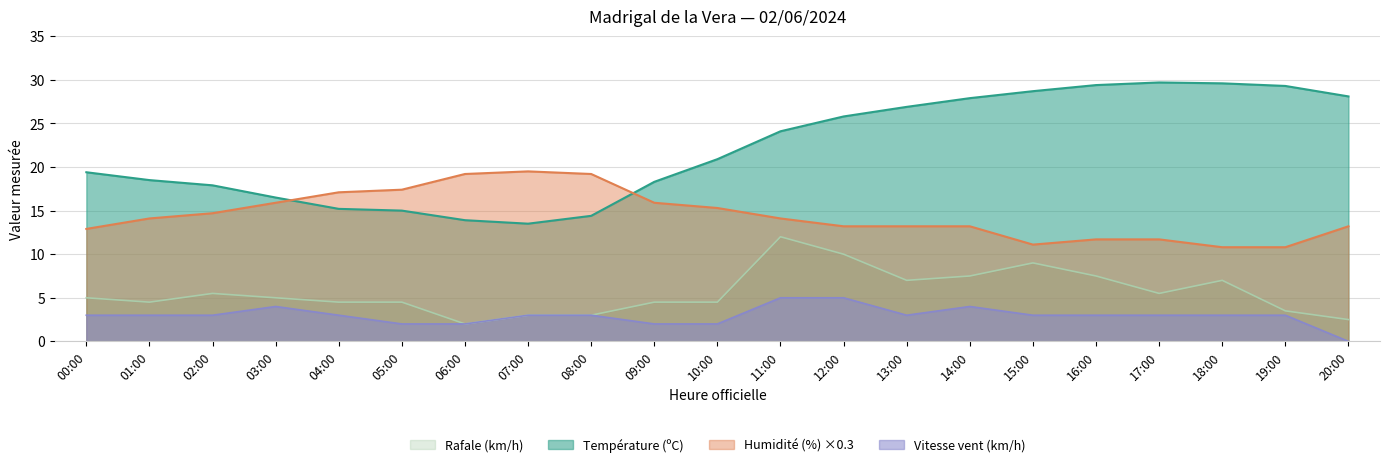

What is the label of the 18th point from the right?

03:00